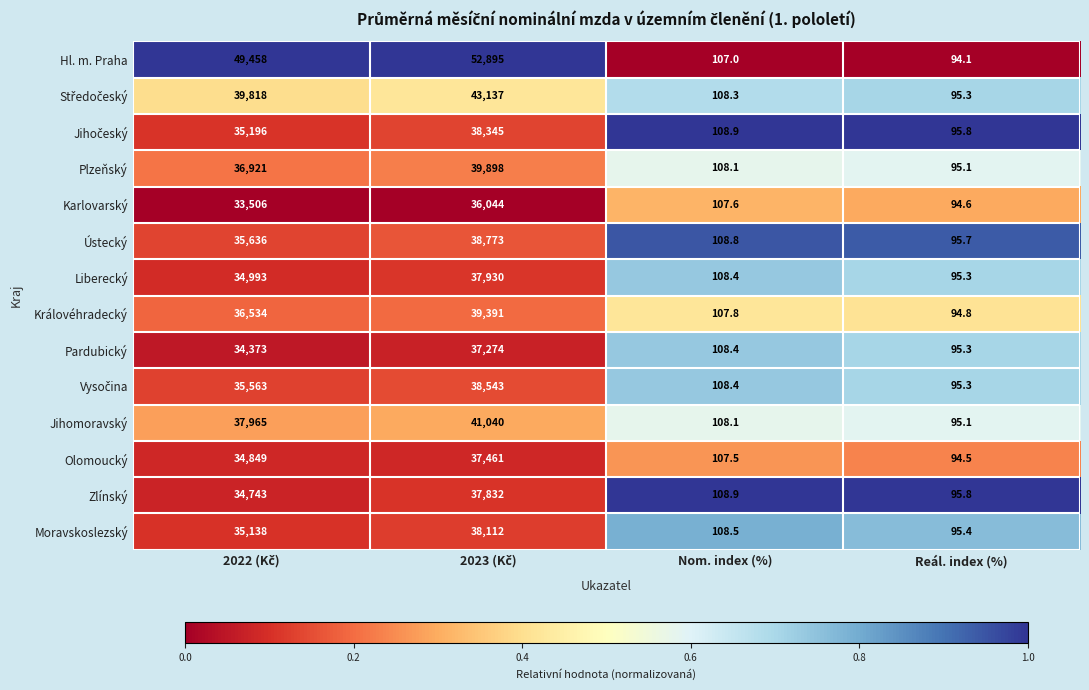

What is the total value across all series at Reál. index (%)?

1332.1